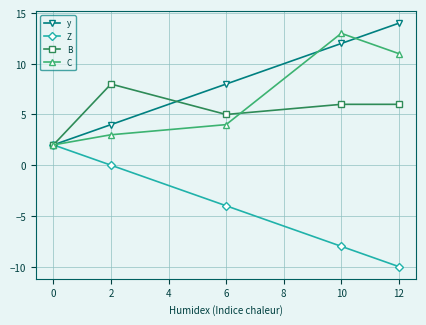

At which label does Z reach its peak?

0